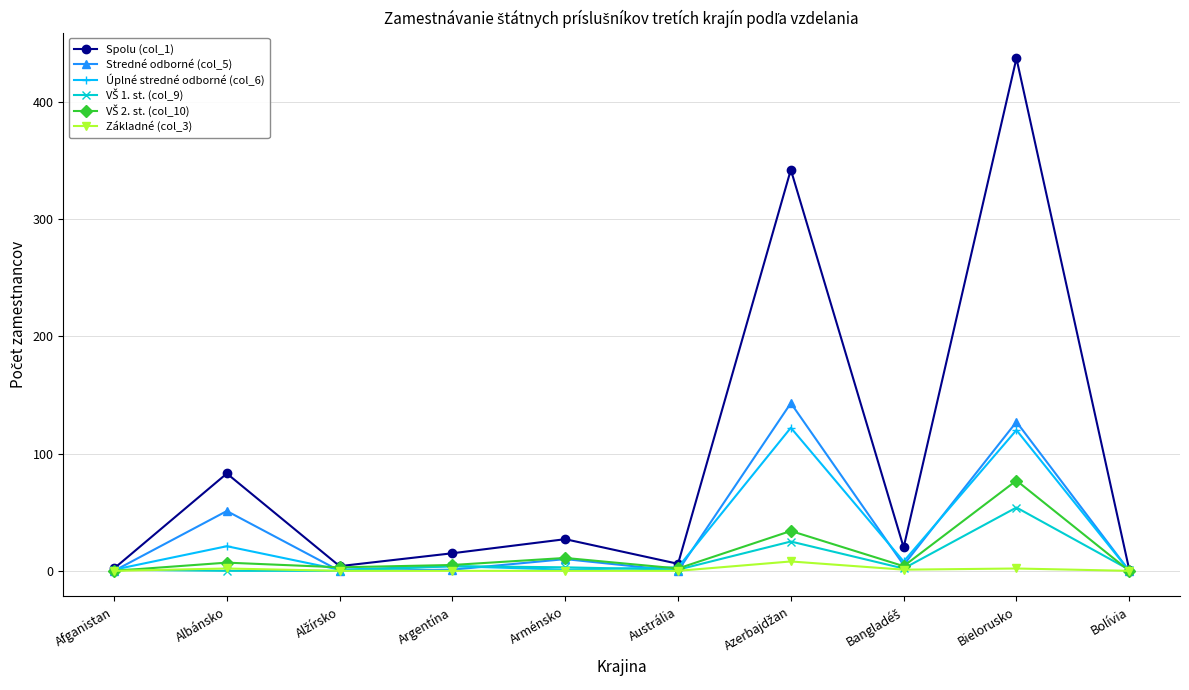

Which series has the widest spread of values?

Spolu (col_1)